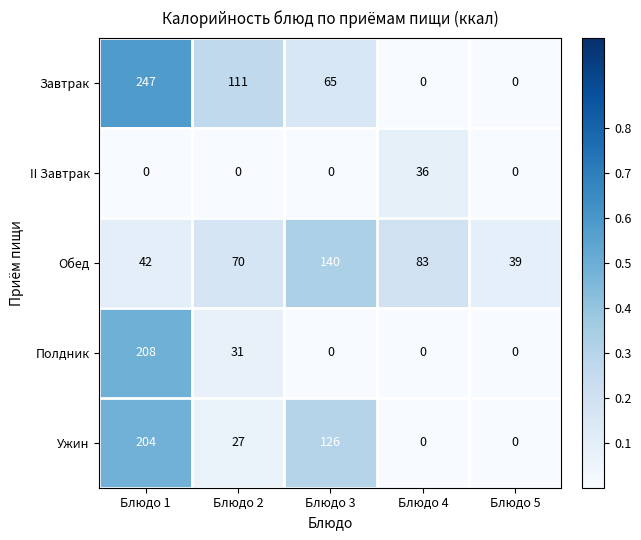

Is it true that II Завтрак equals 36 at Блюдо 4?

True